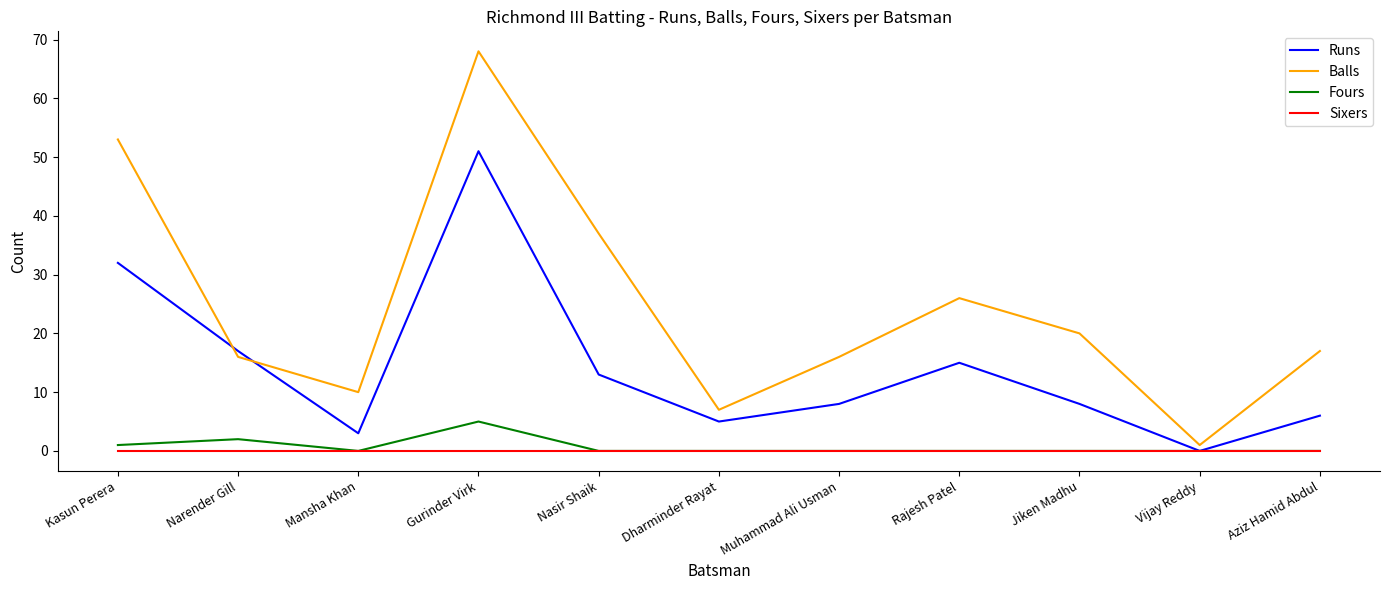

Between Vijay Reddy and Aziz Hamid Abdul, which series saw the biggest shift?

Balls